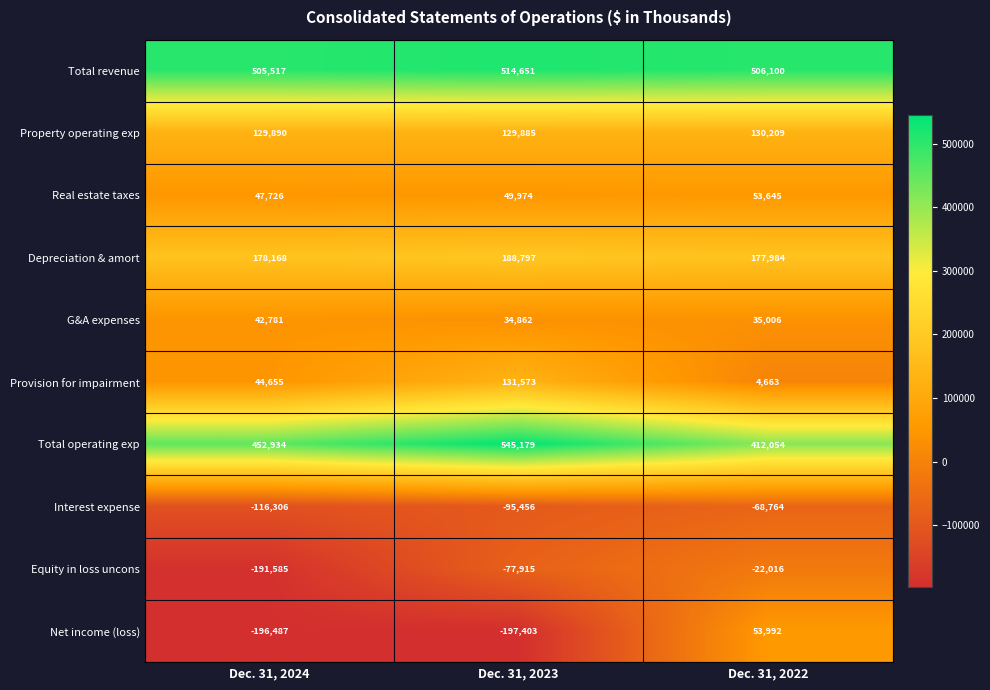

What is the sum of the Property operating exp values at Dec. 31, 2023 and Dec. 31, 2022?

260094